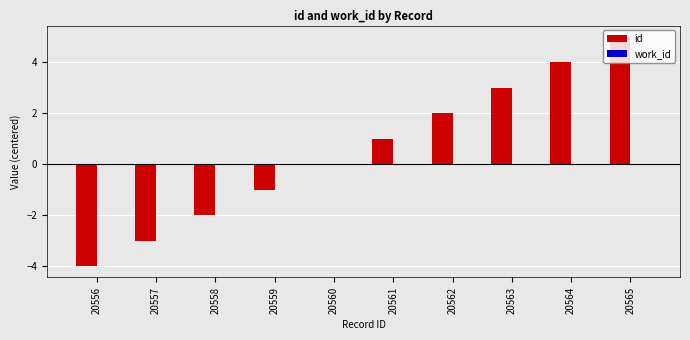

What is the change in value from 20563 to 20564?

+1